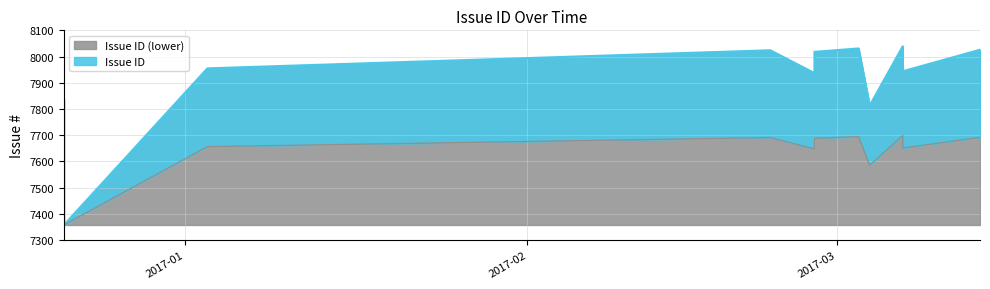

What is the sum of all values?

94798